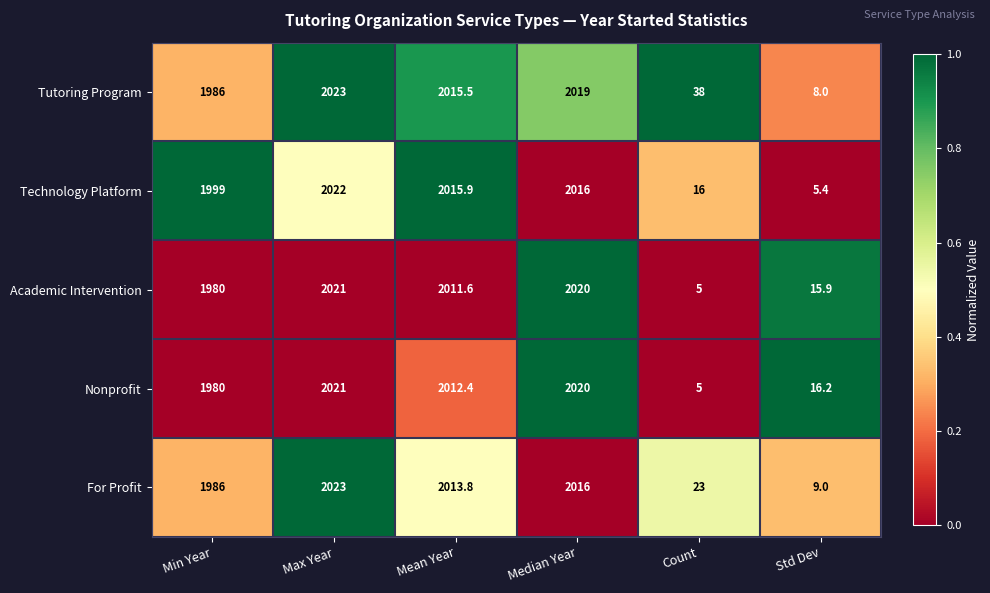

Which label corresponds to the smallest value in the chart?

Count